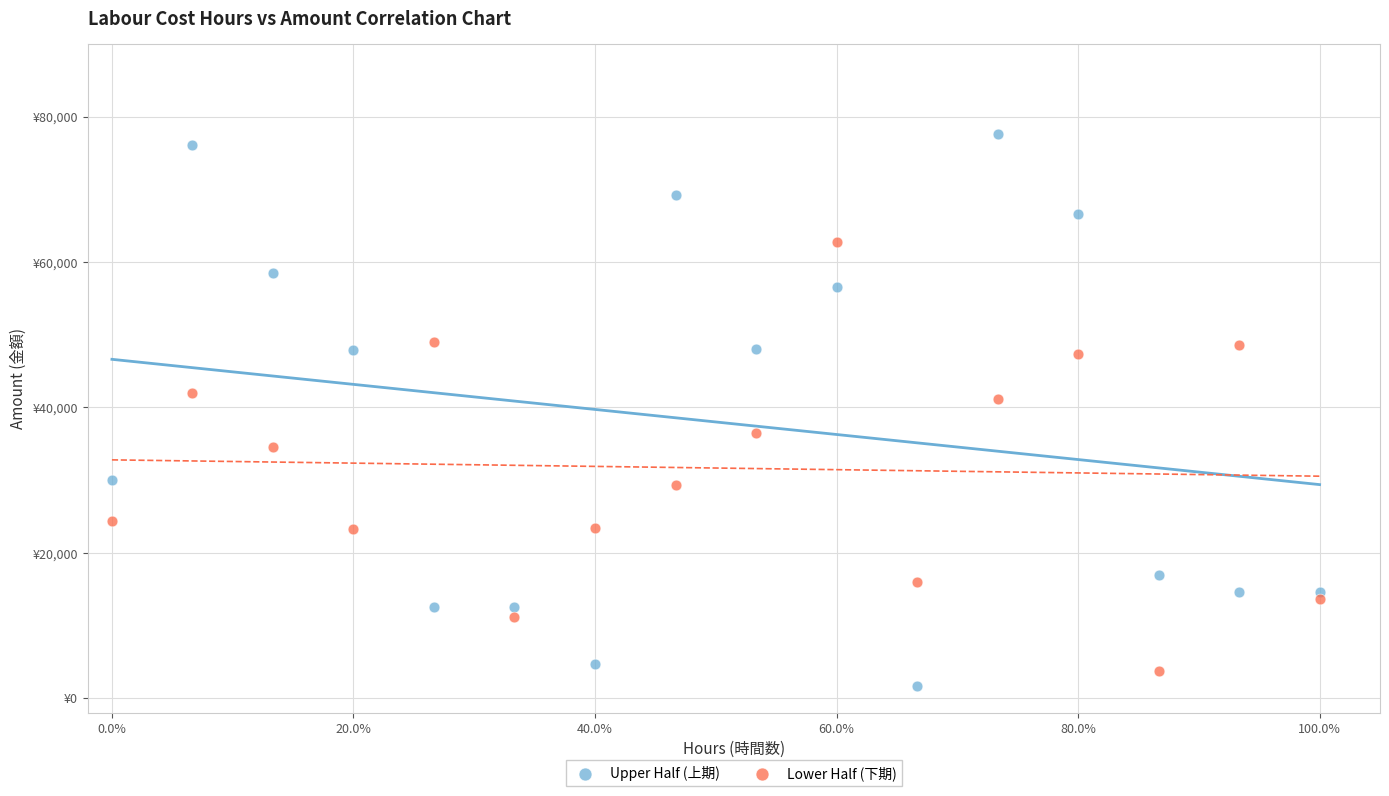

Which series has the widest spread of Y values?

Upper Half (上期)